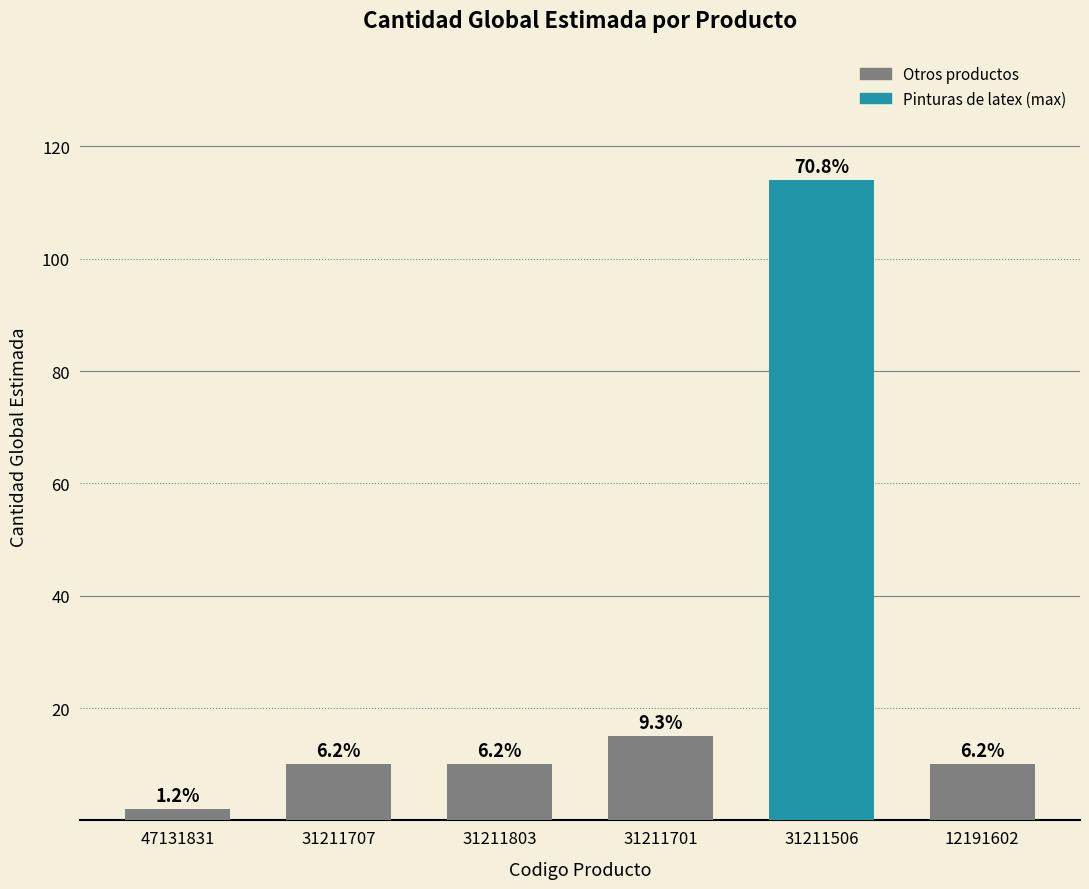

How many bars are there in total?

6